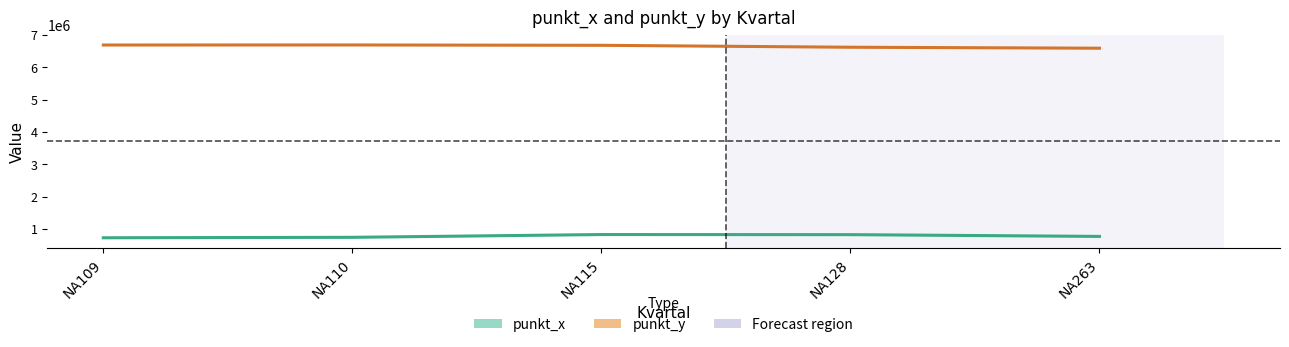

At which label does punkt_y reach its minimum?

NA263